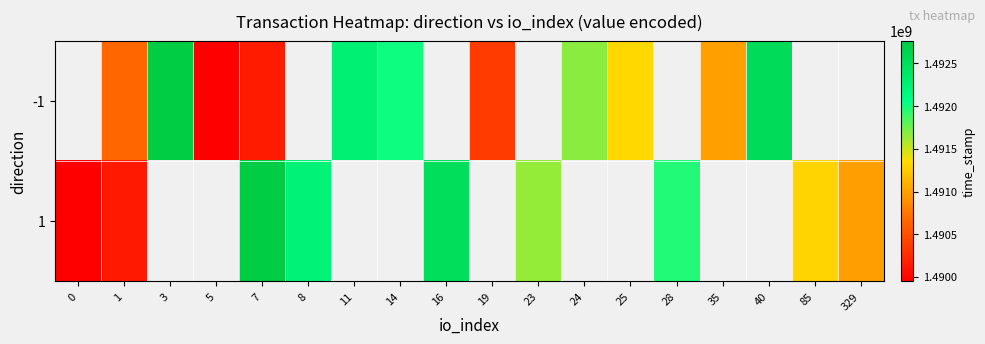

What is the difference between the maximum and second lowest values in the 1 series?

1168849.0